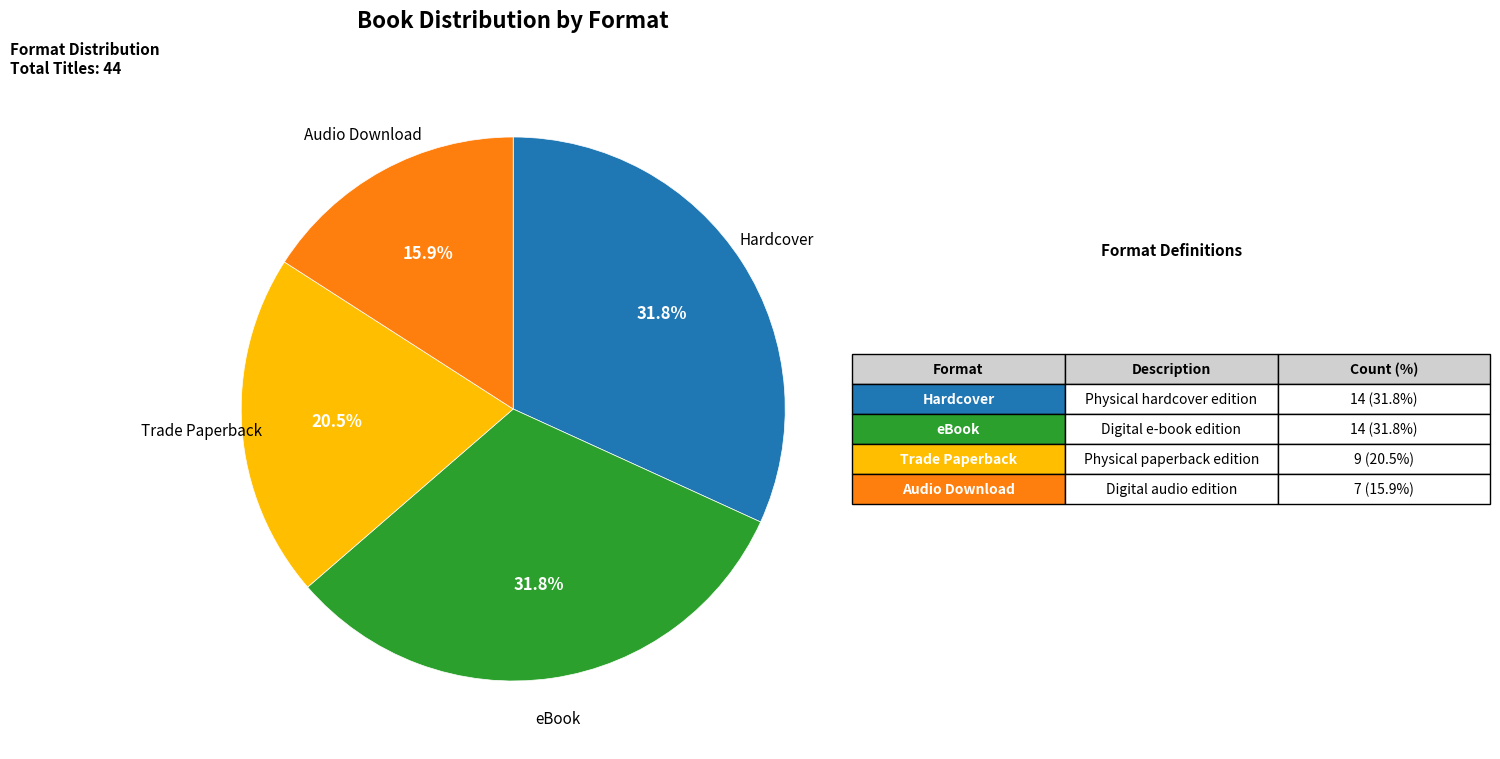

To the nearest percent, what is the difference between the largest and smallest slice percentages?

16%